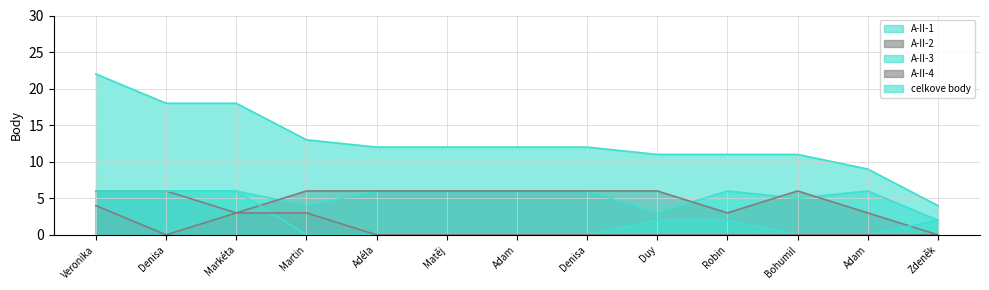

The value of A-II-4 at Adam is 0. True or false?

True